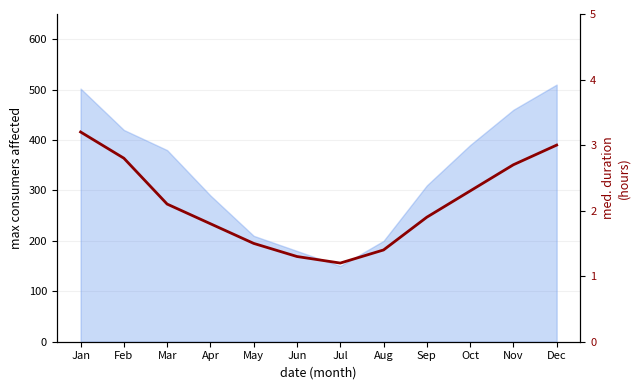

True or false: the data shows 4.9 at Feb.

False